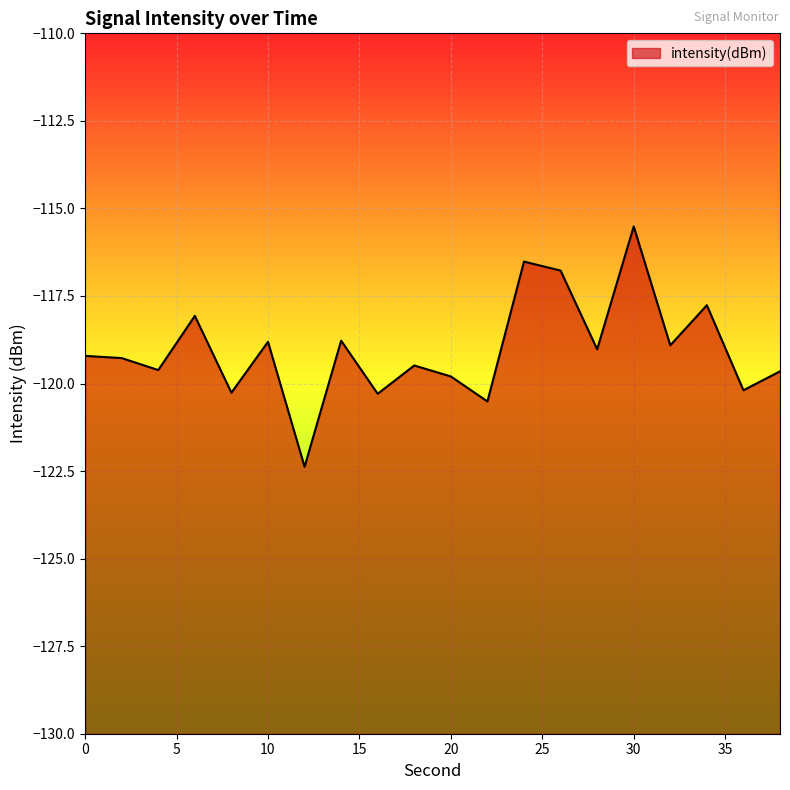

At which category does the data reach its first local peak?

6